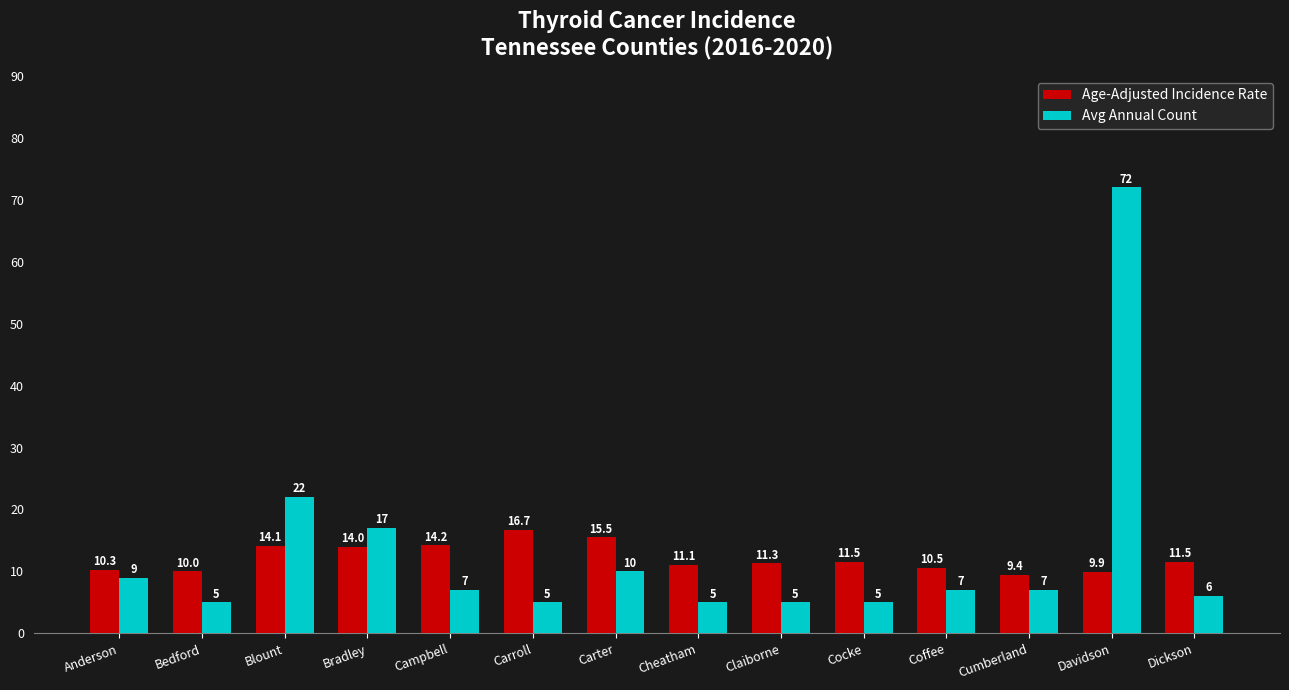

What position from the left is Cumberland?

12